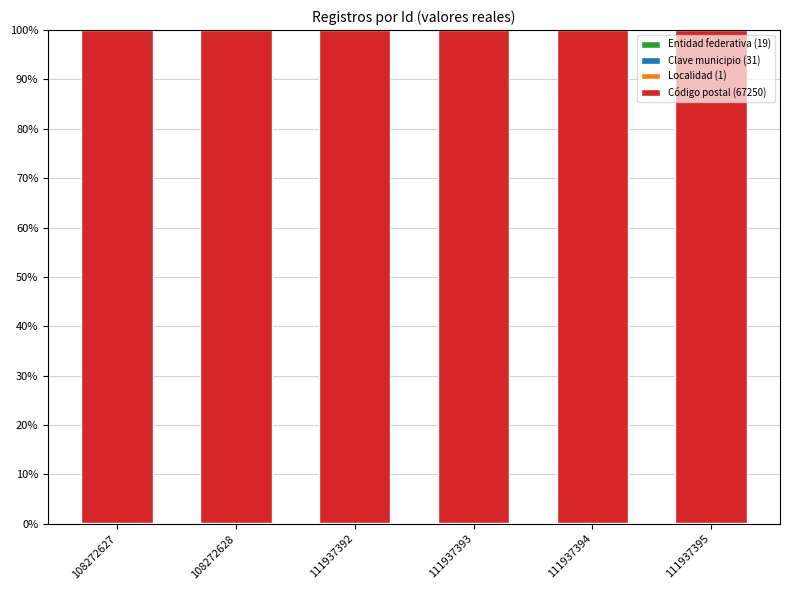

At which category is the sum across all series the highest?

108272627